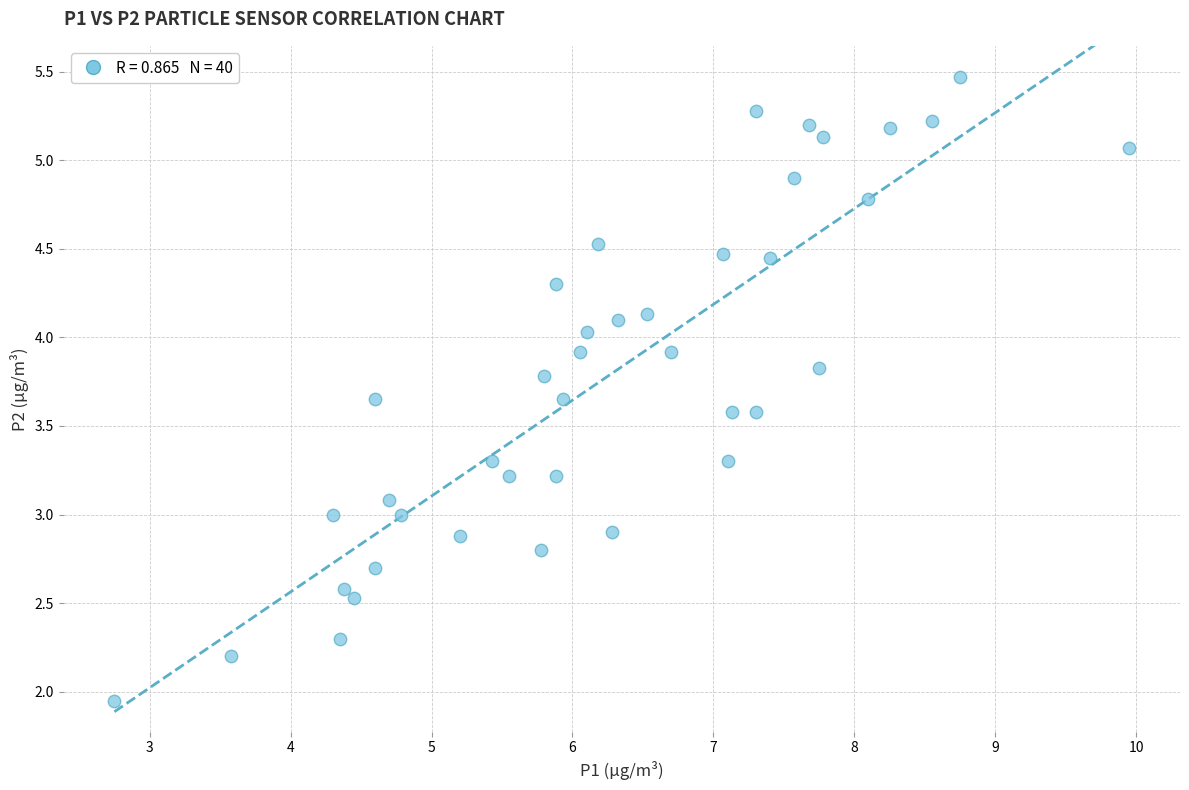

What is the range of X values (max minus min)?

7.2